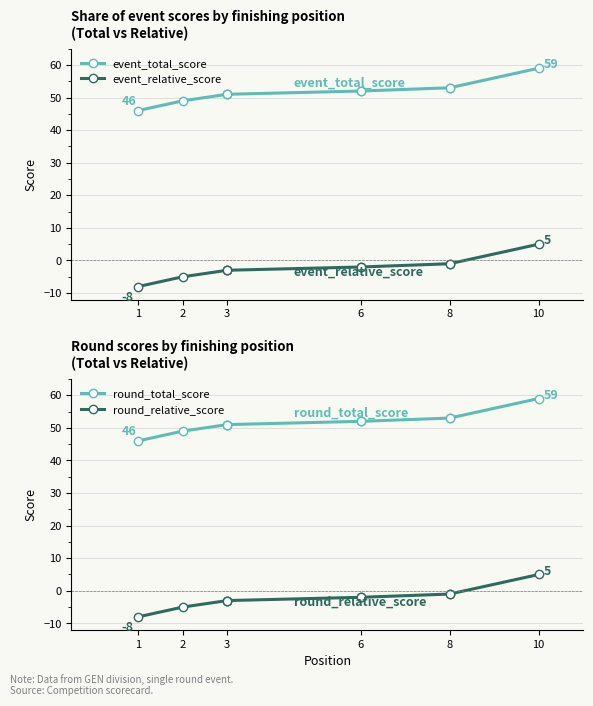

True or false: event_relative_score has a value of -8 at 1.

True